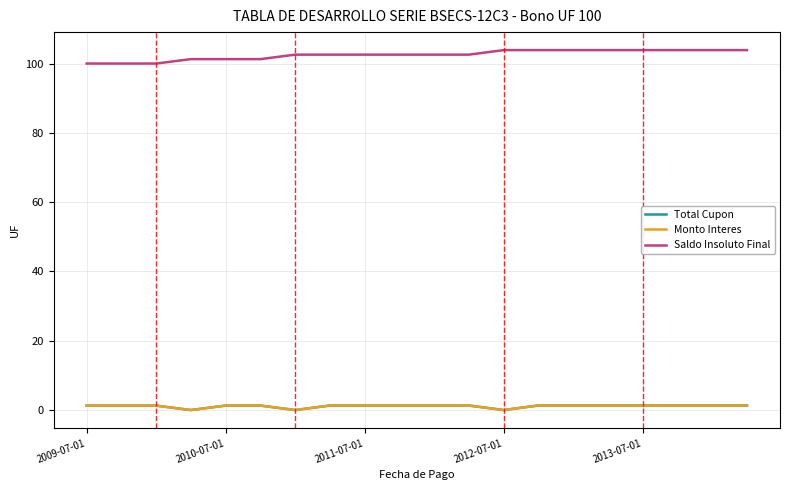

Does the chart have visible grid lines?

Yes